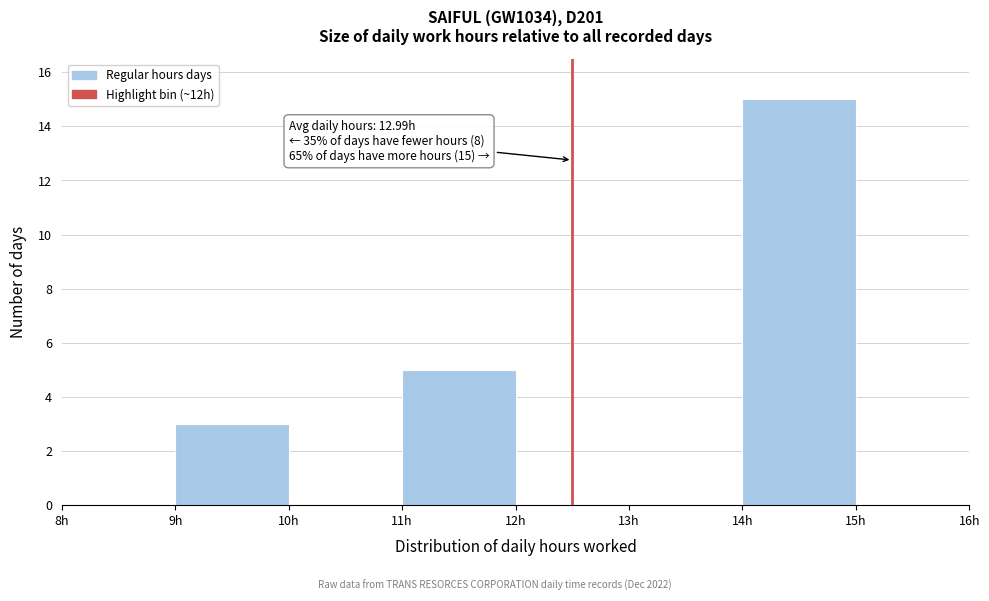

Which range on the x-axis has the tallest bar?

14 to 15